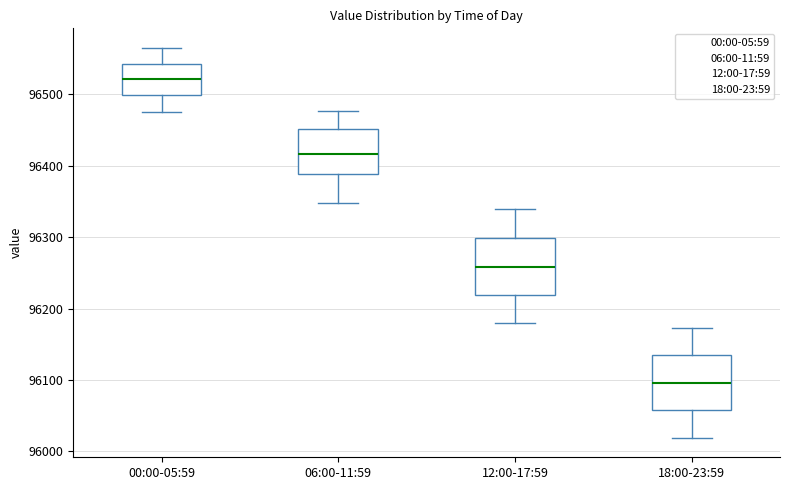

Where does the lower whisker of the box for 00:00-05:59 end on the y-axis? The values are not printed on the chart, so give them approximately, as read against the axis.

96480